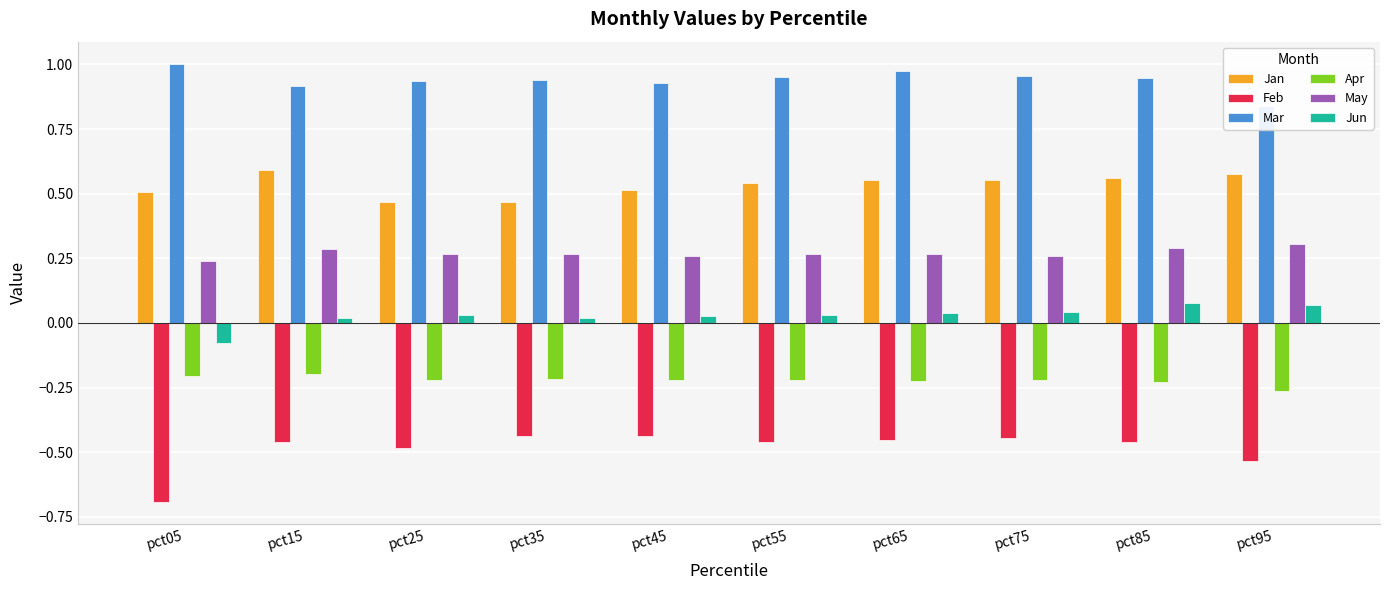

Does the chart contain any negative values?

Yes